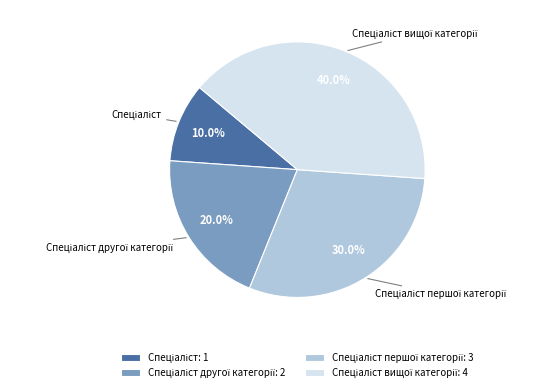

Is there any slice that represents more than half of the pie?

No